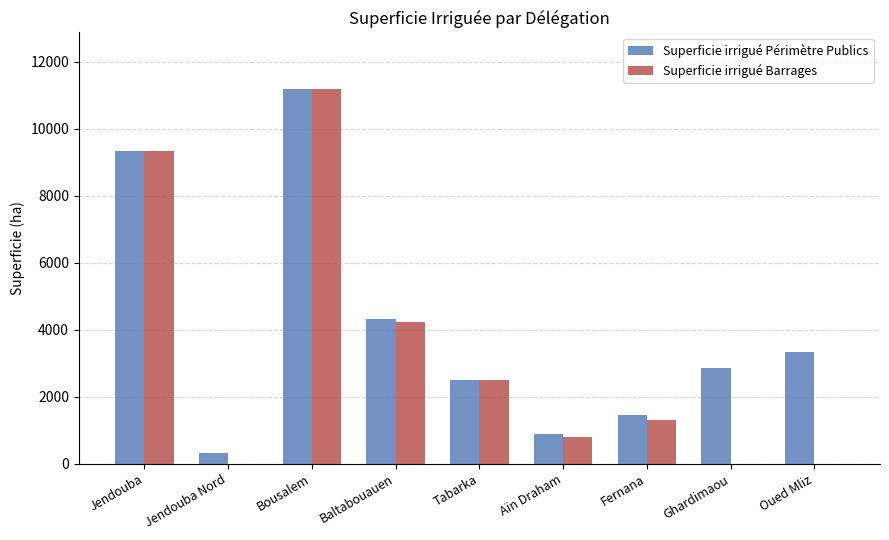

How many groups of bars are there?

9